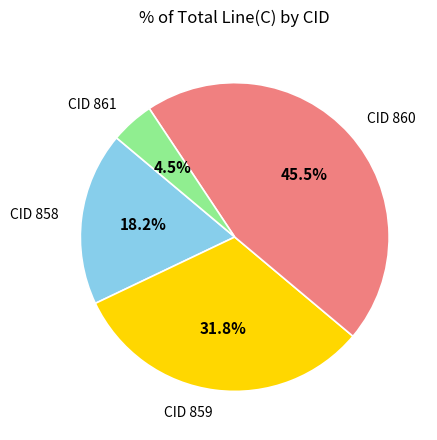

Is there any slice that represents more than half of the pie?

No